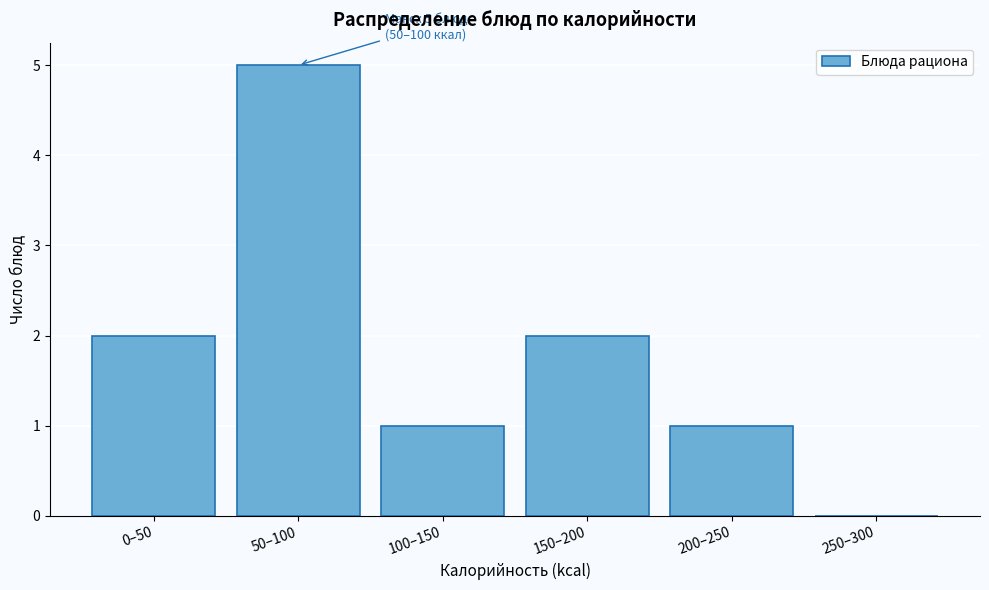

Reading right to left, what are all the values shown in this chart?

250–300=0	200–250=1	150–200=2	100–150=1	50–100=5	0–50=2